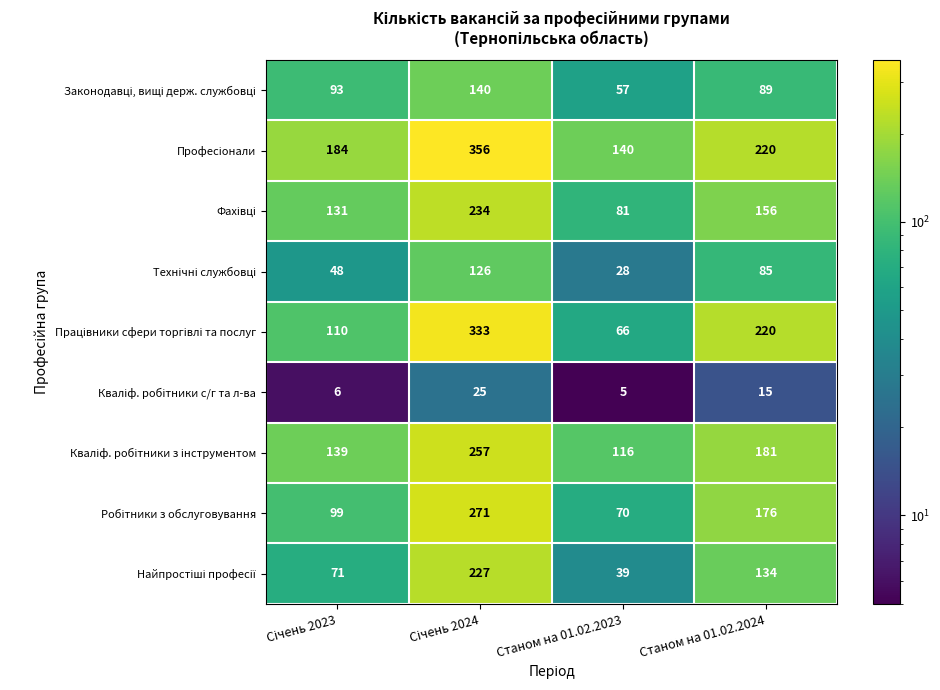

What is the spread (max minus min) of values at Станом на 01.02.2024?

205